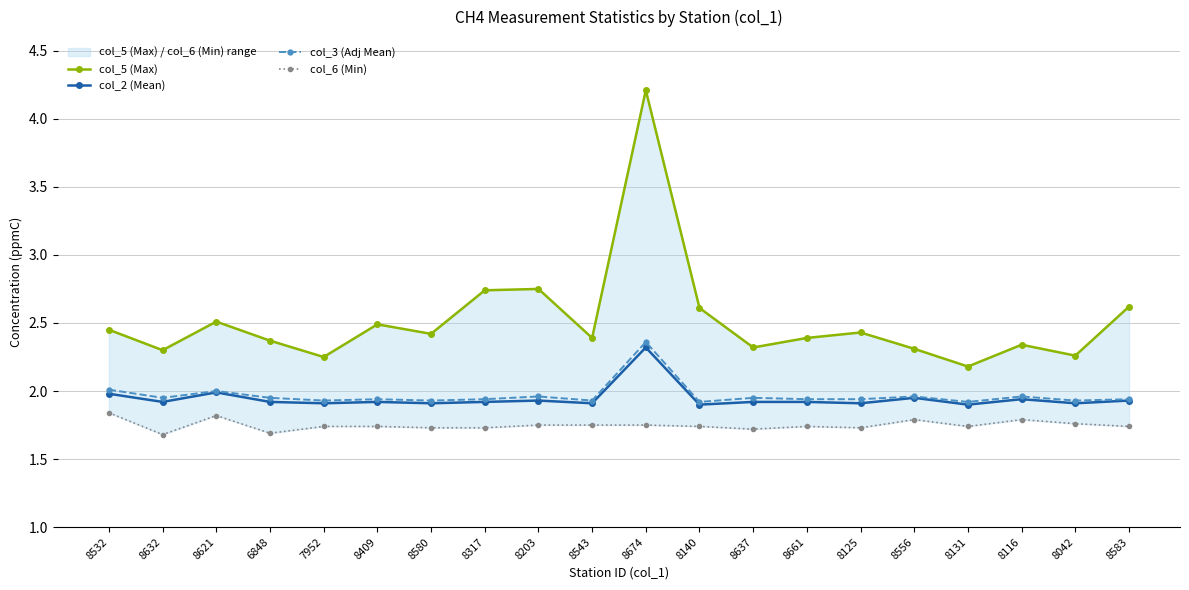

At which label does col_3 (Adj Mean) reach its minimum?

8140